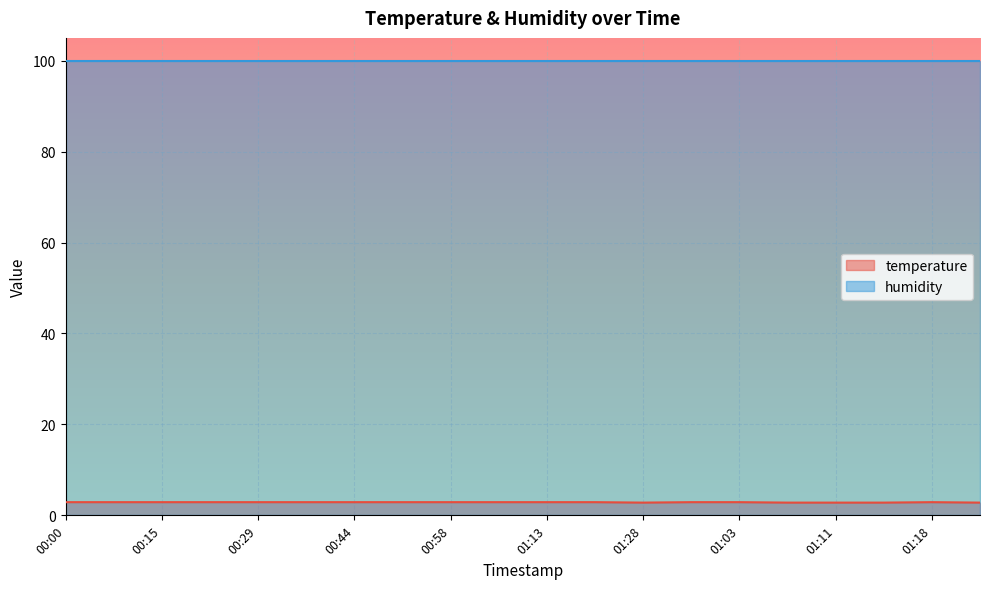

What is the smallest value displayed?

2.8